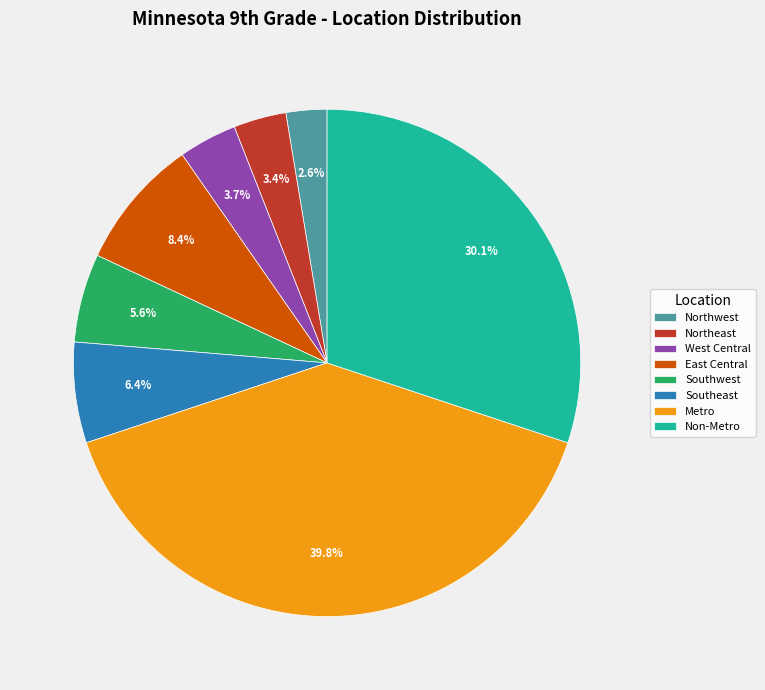

What is the ratio of the value at Northeast to the value at West Central?

0.9